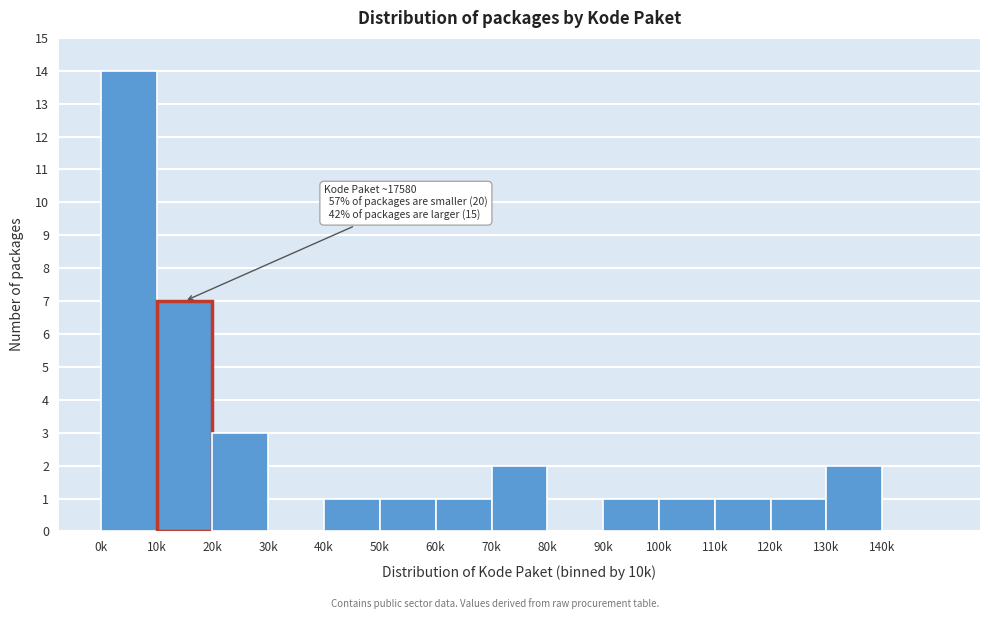

Reading right to left, transcribe all the data shown in this chart.

140k=0	130k=2	120k=1	110k=1	100k=1	90k=1	80k=0	70k=2	60k=1	50k=1	40k=1	30k=0	20k=3	10k=7	0k=14